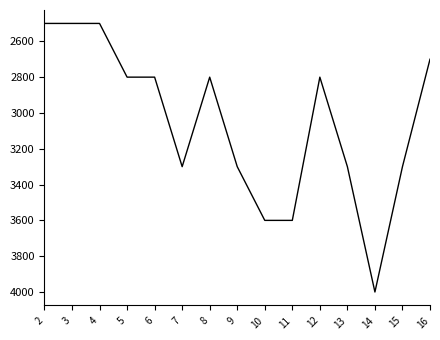

Count the number of data series in this chart.

1